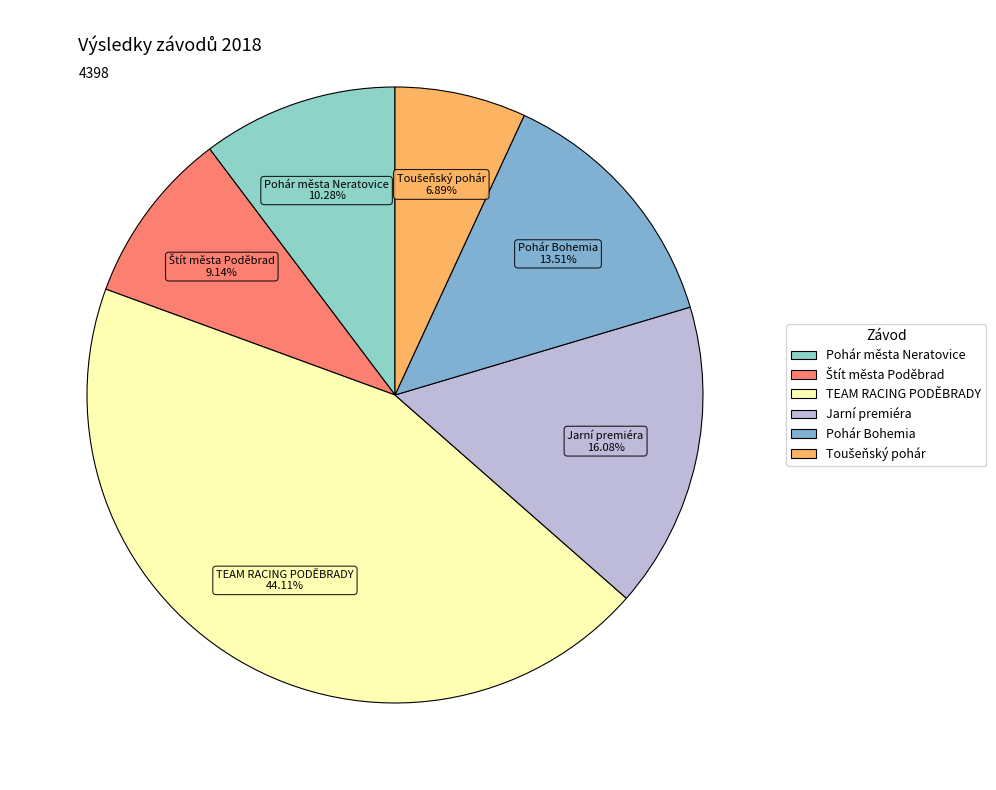

Approximately how many times larger is the value at Pohár města Neratovice compared to TEAM RACING PODĚBRADY?

0.2